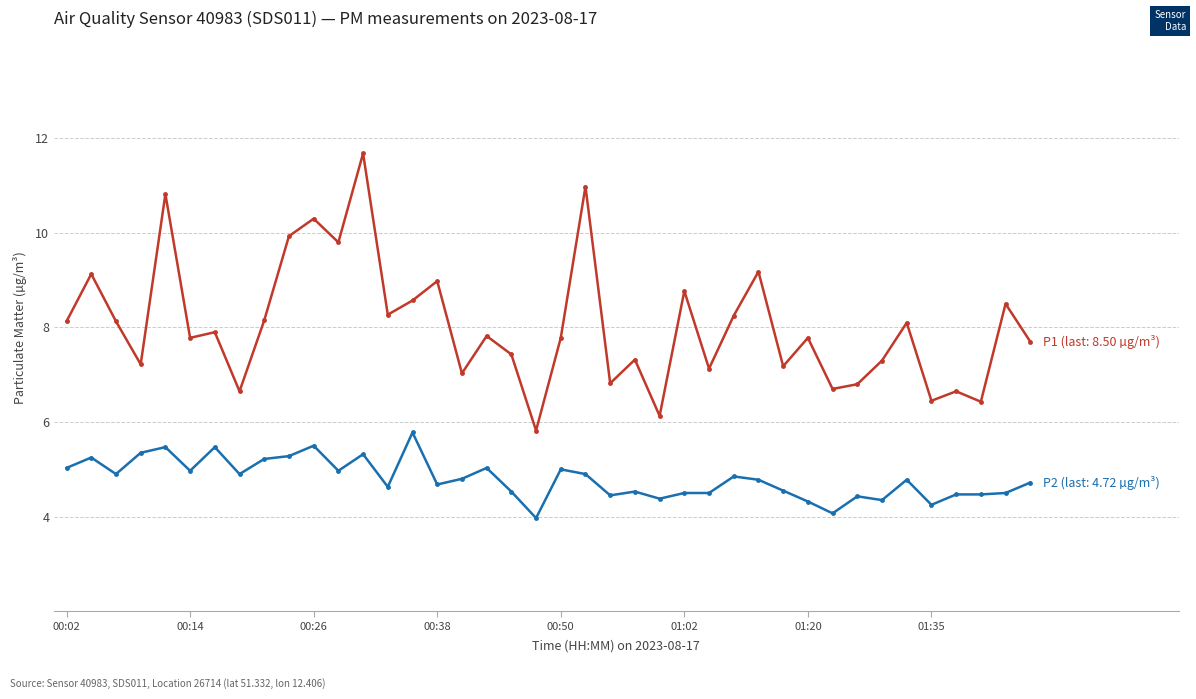

What is the minimum value shown in the chart?

4.0